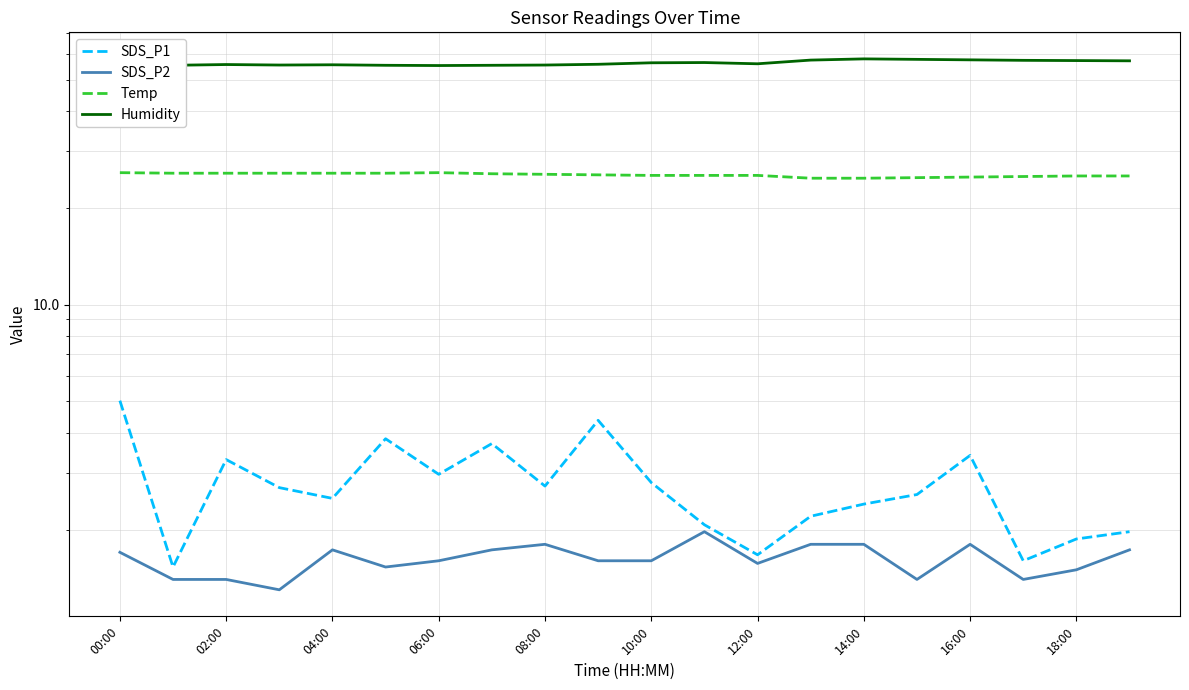

How many interior local valleys does the SDS_P2 series have?

5